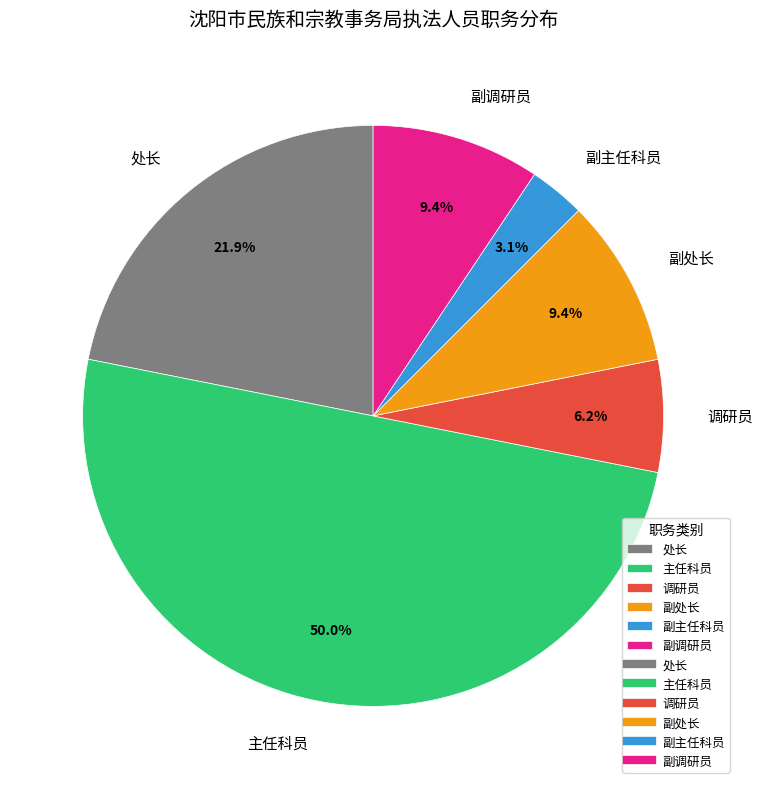

How many slices are in this pie chart?

6